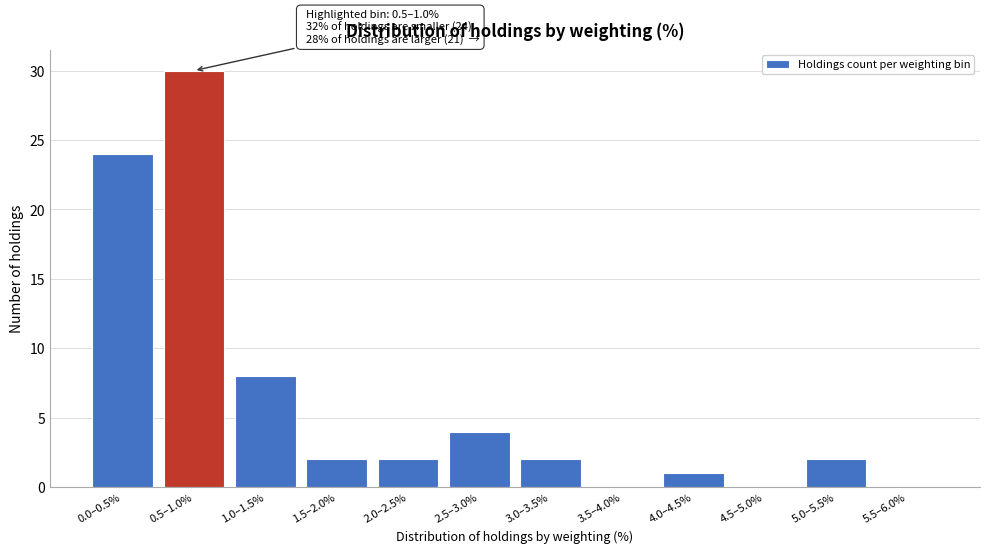

Reading left to right, list all the values displayed in this chart.

0.0–0.5%=24	0.5–1.0%=30	1.0–1.5%=8	1.5–2.0%=2	2.0–2.5%=2	2.5–3.0%=4	3.0–3.5%=2	3.5–4.0%=0	4.0–4.5%=1	4.5–5.0%=0	5.0–5.5%=2	5.5–6.0%=0